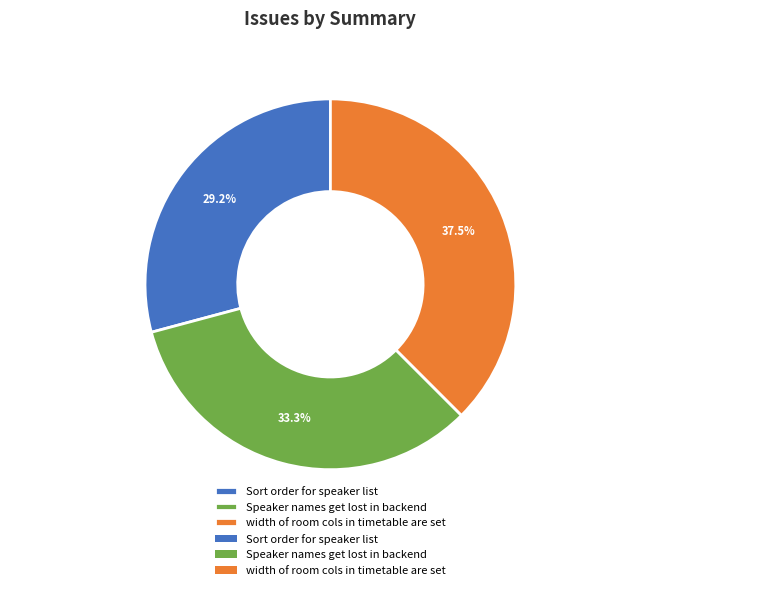

What is the total percentage of Sort order for speaker list and width of room cols in timetable are set?

66.7%